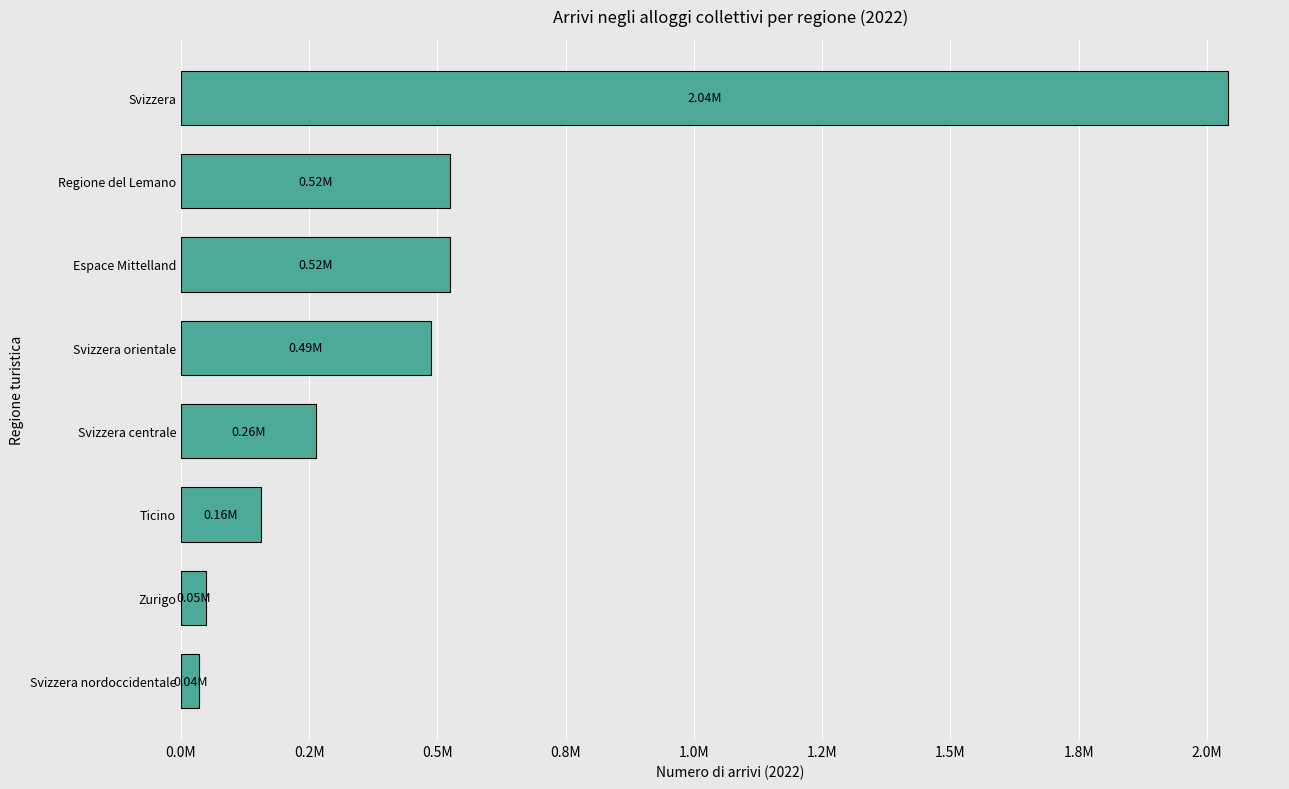

Are the bars horizontal?

Yes